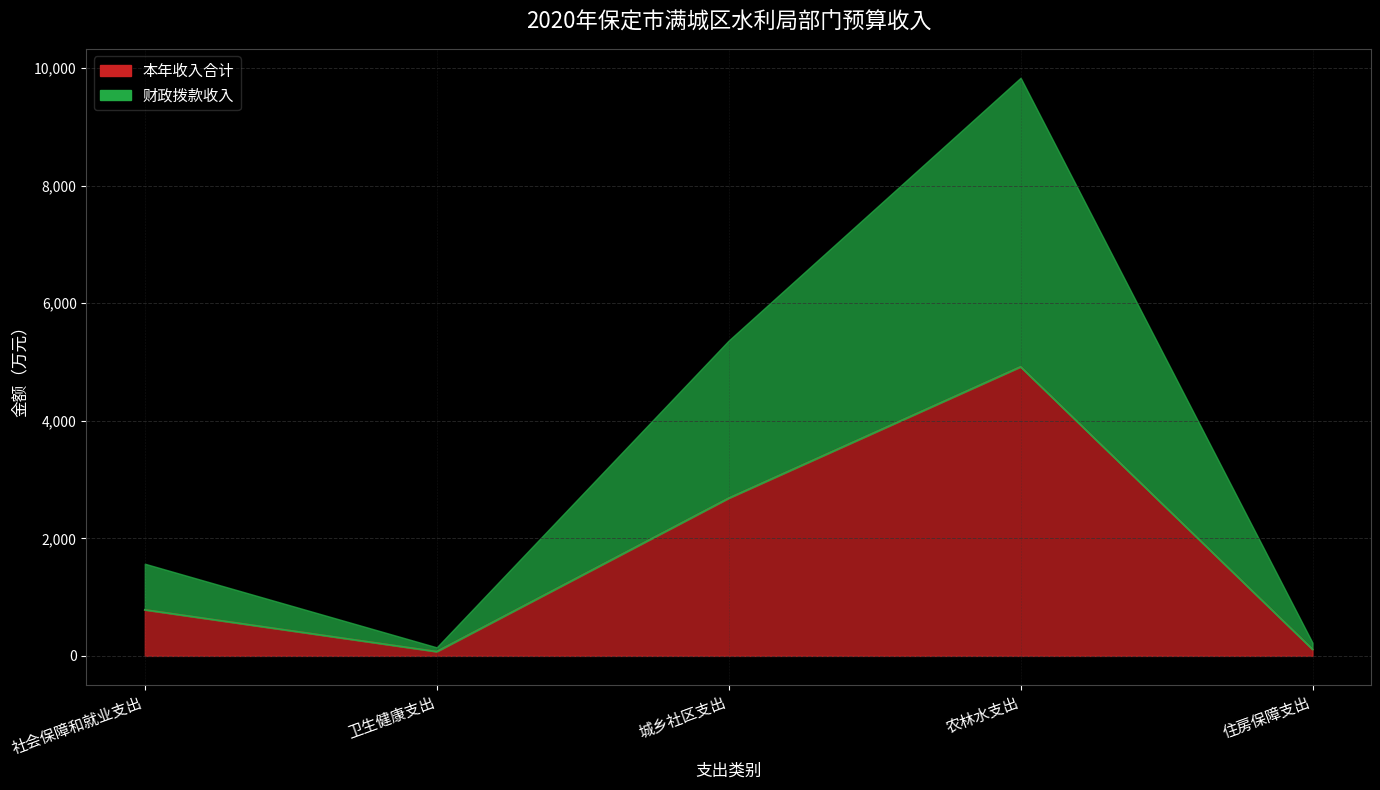

The 本年收入合计 series shows 7655.2 at 农林水支出. True or false?

False